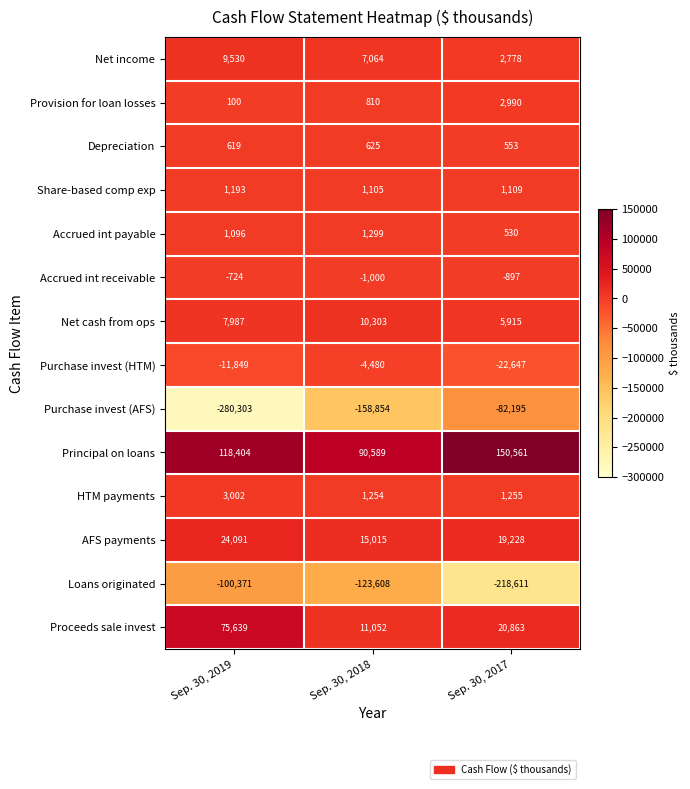

What is the difference between the highest and lowest values at Sep. 30, 2017?

369172